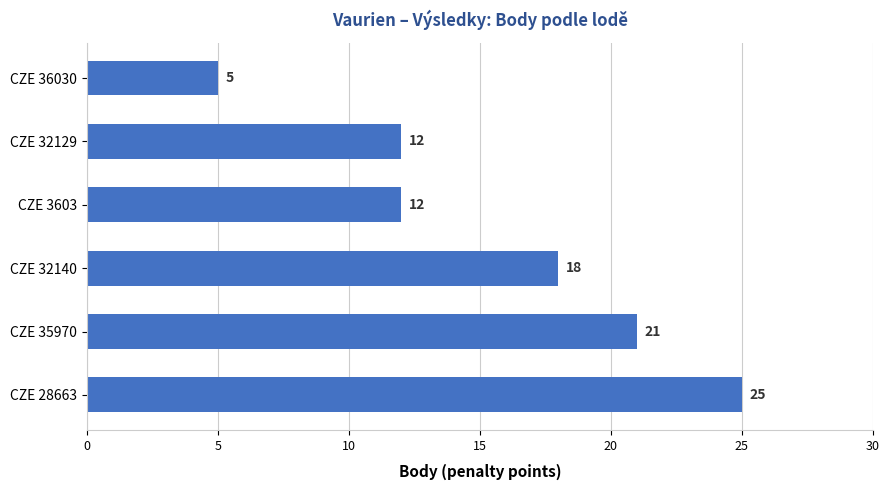

What is the difference between the second highest and second lowest values?

9